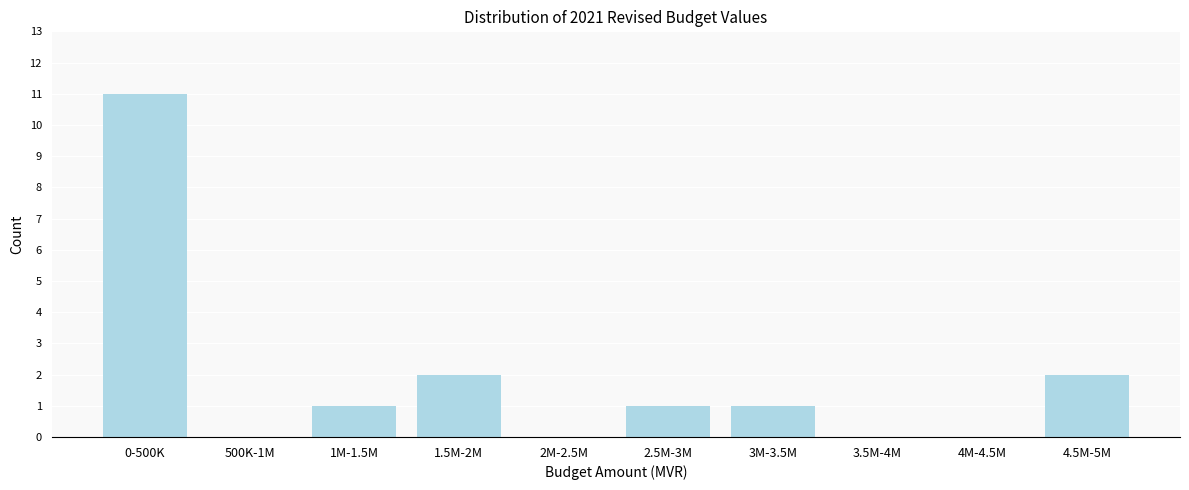

What is the change in value from 500K-1M to 3M-3.5M?

+1